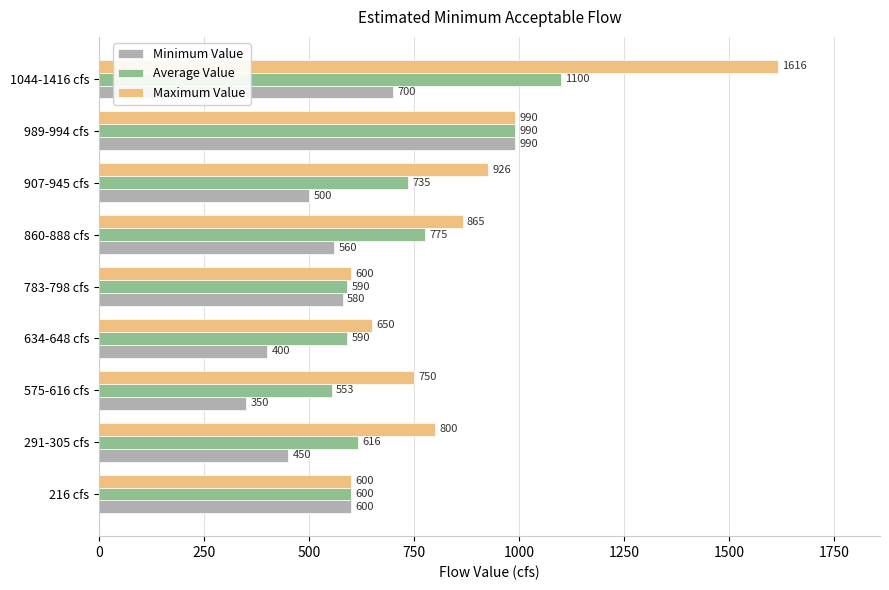

Is the value of Maximum Value at 634-648 cfs greater than the value of Average Value at 860-888 cfs?

No